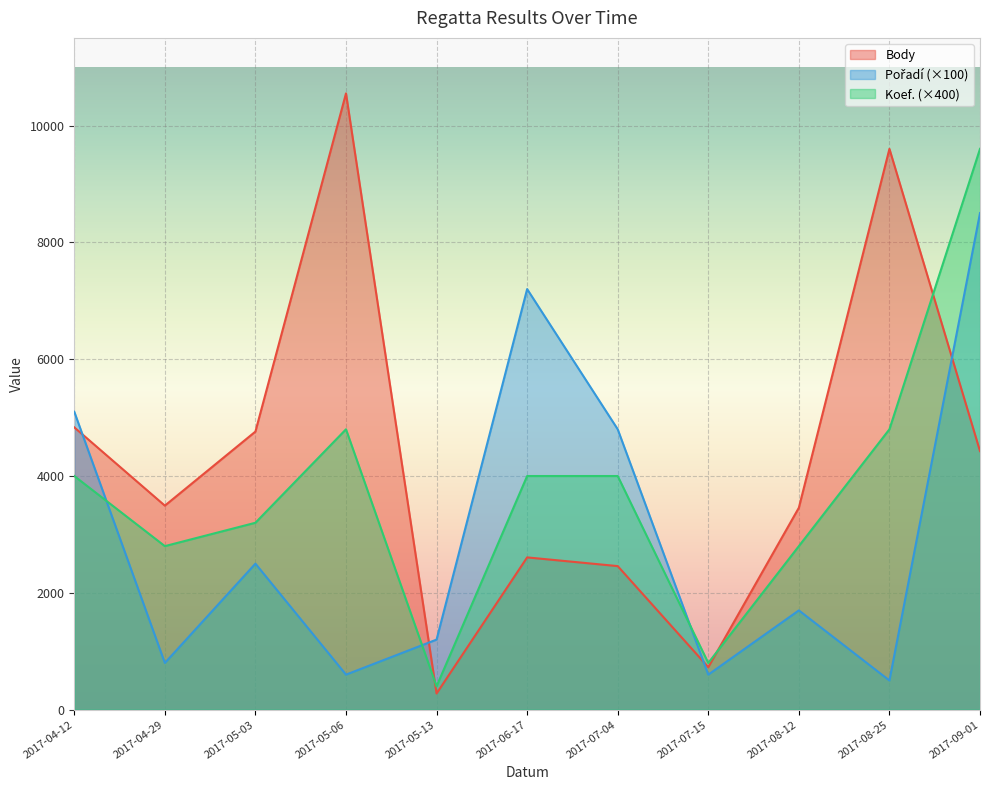

Which has a higher value, 2017-07-15 or 2017-04-12?

2017-04-12